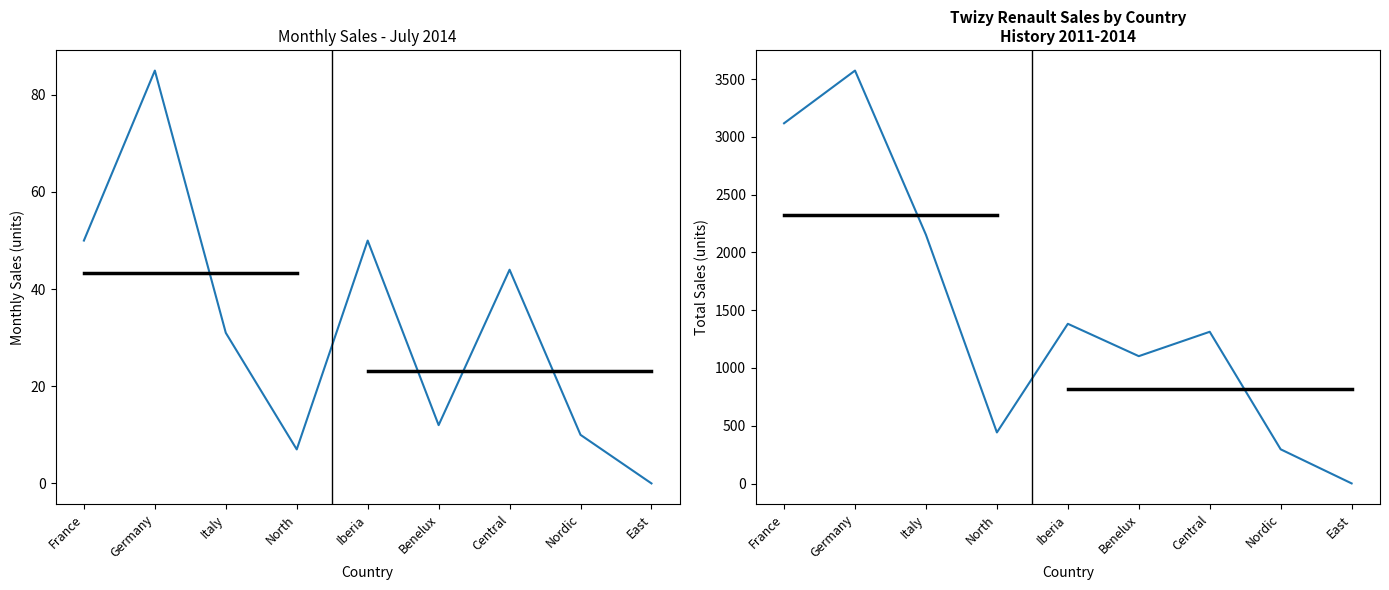

What is the total value across all series at Germany?

3658